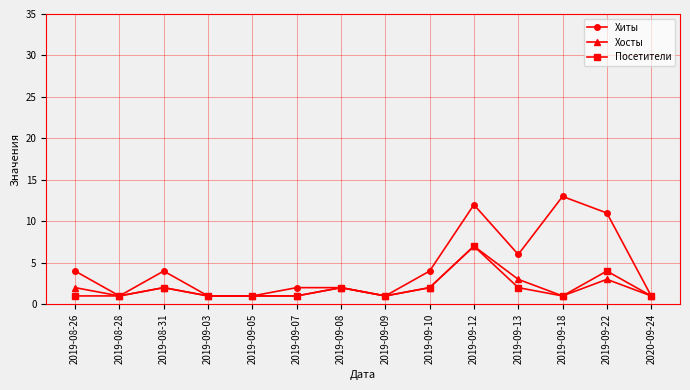

What position from the right is 2019-08-26?

14